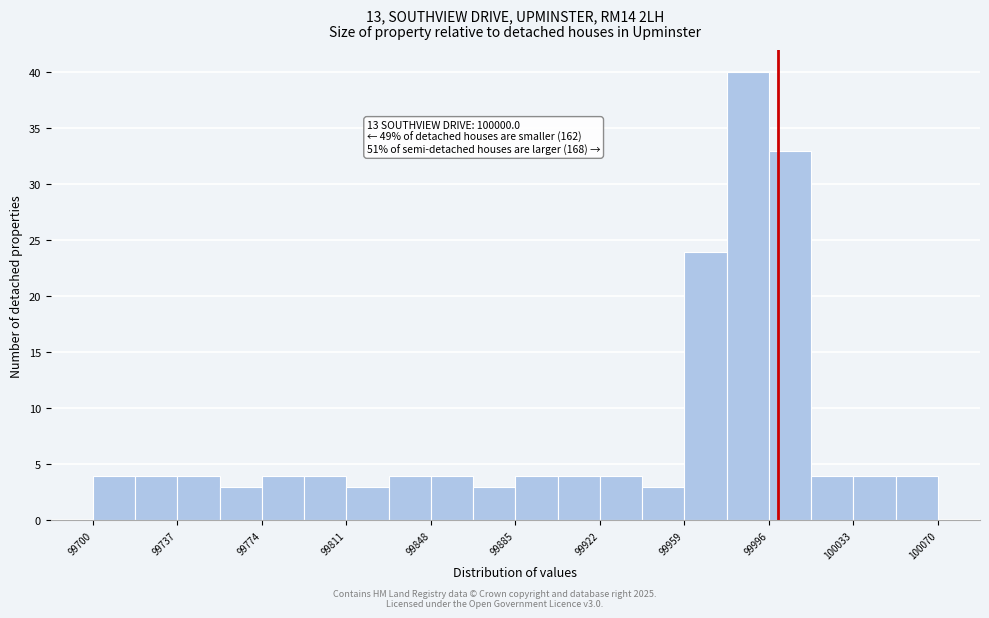

Around what value on the x-axis is the tallest bar? Give the approximate position of its centre, as read against the axis.

99985